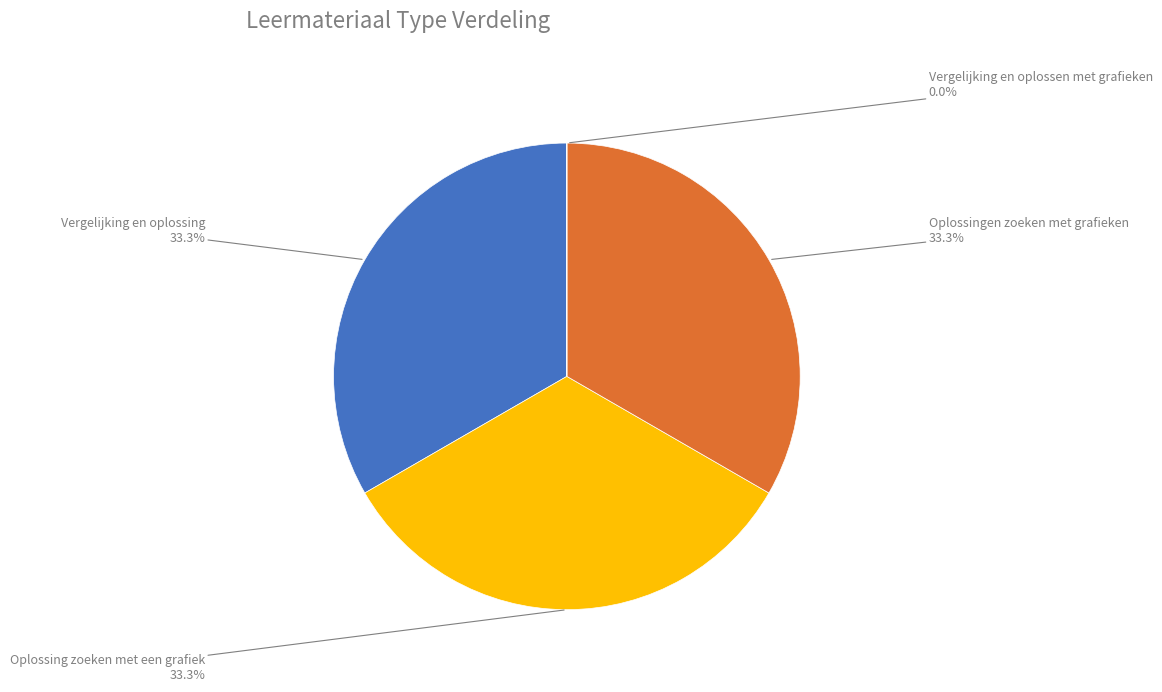

Combined, do Vergelijking en oplossing and Oplossing zoeken met een grafiek account for over 50%?

Yes